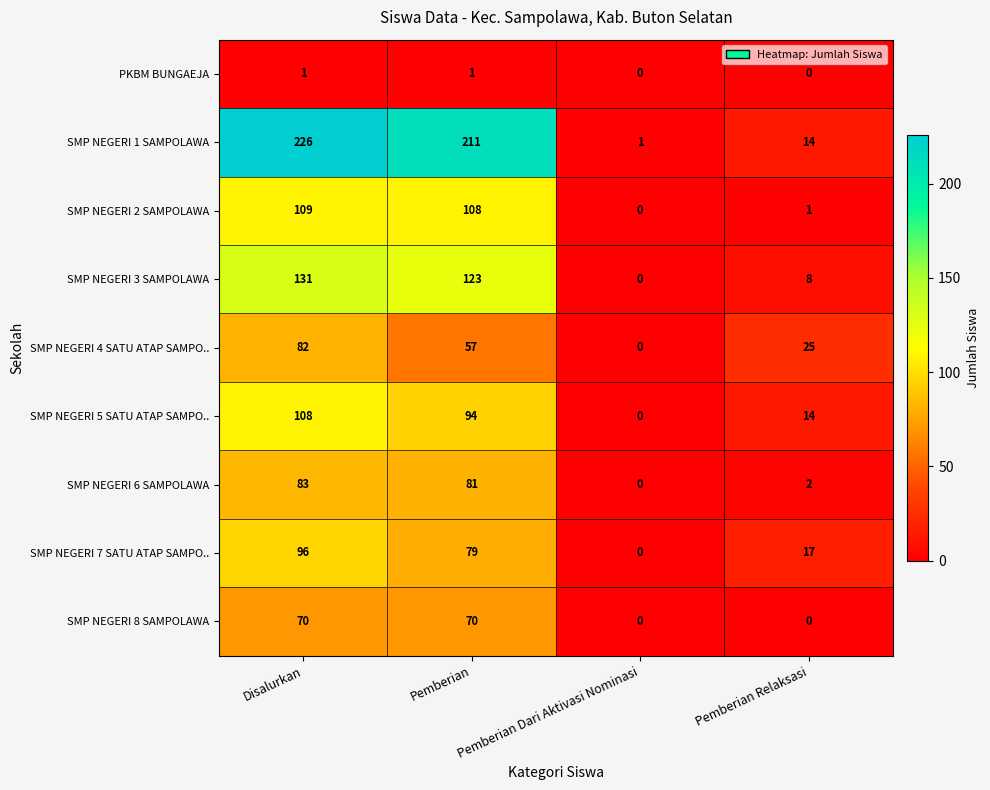

What is the total value across all series at Disalurkan?

906